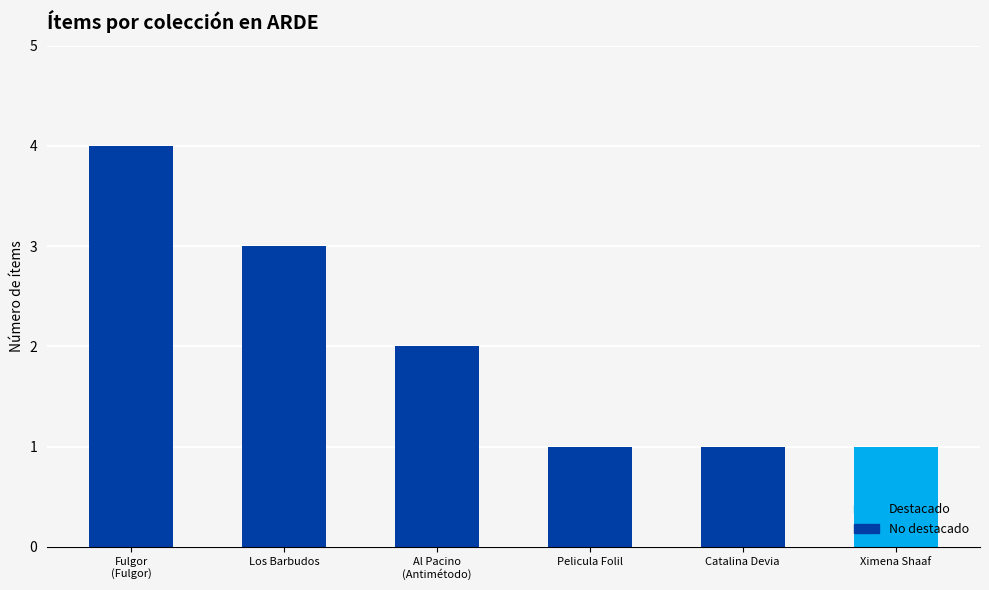

How many categories are shown in the chart?

6